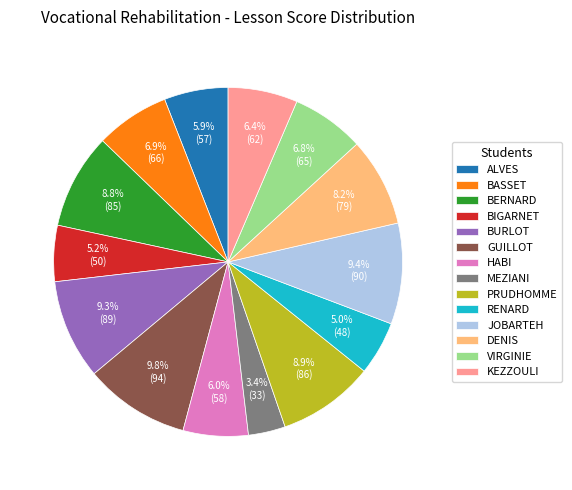

The BIGARNET slice represents 1% of the pie. True or false?

False